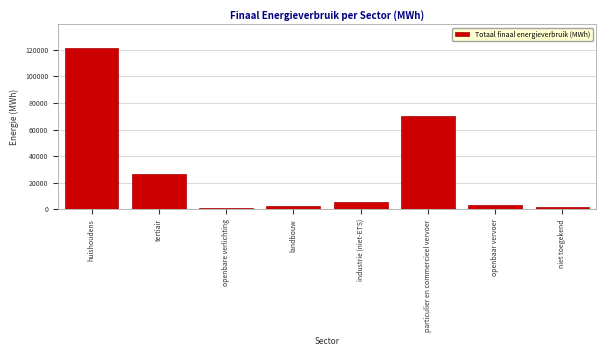

Reading right to left, list all the values displayed in this chart.

1715.7	3526.2	69998.2	5361.1	2752.6	882.3	26764.0	121096.9